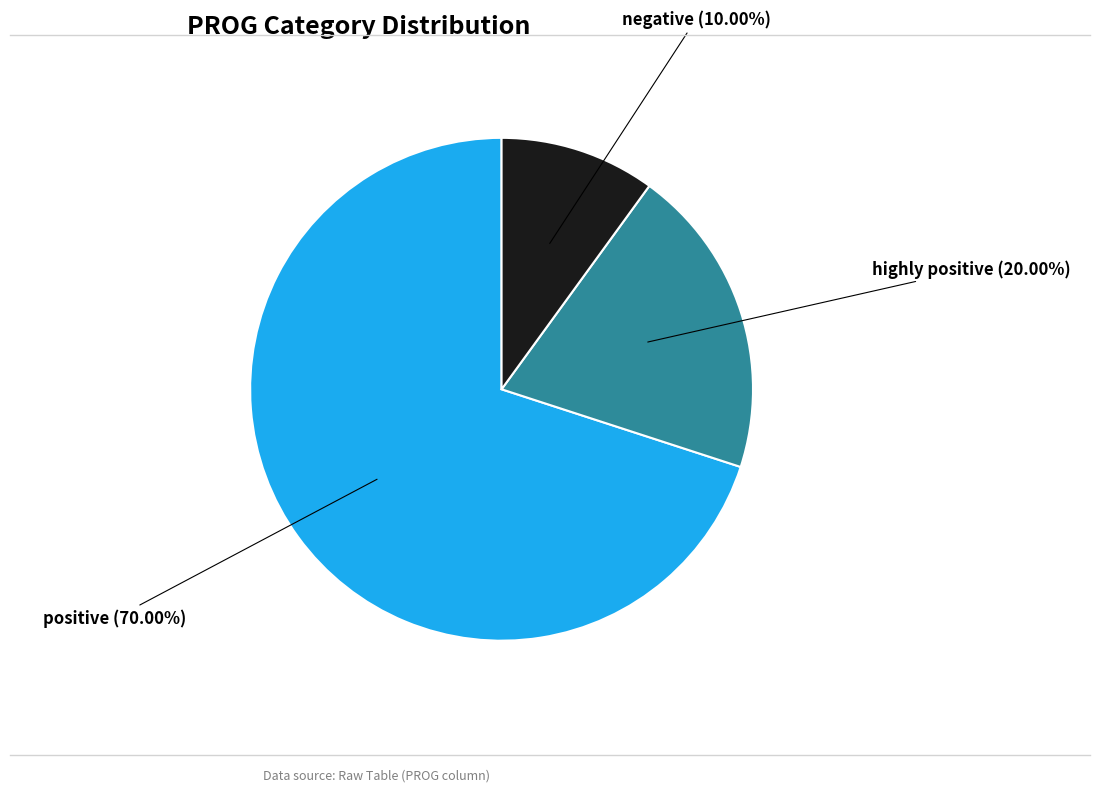

Is there any slice that represents more than half of the pie?

Yes